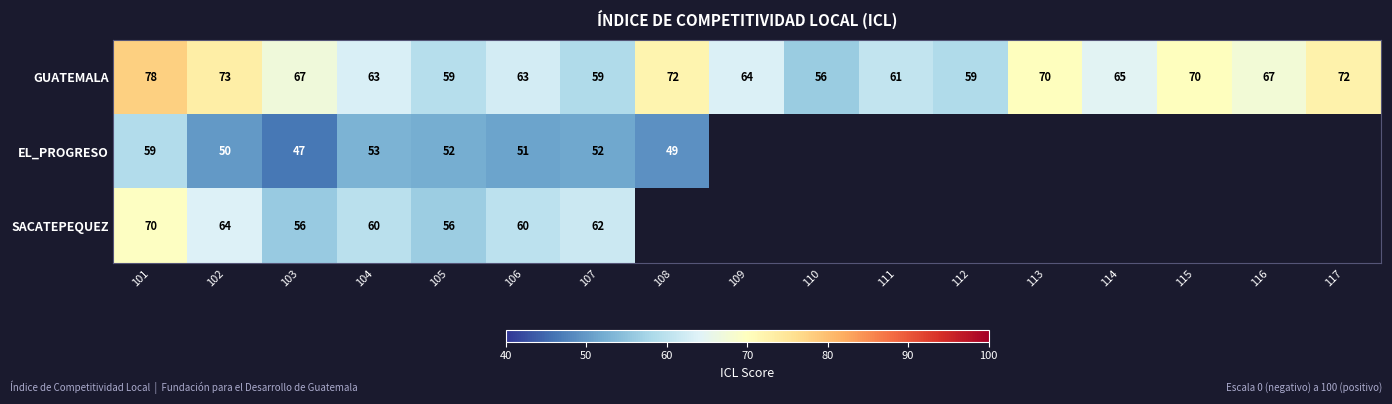

Which label corresponds to the largest value in the chart?

101